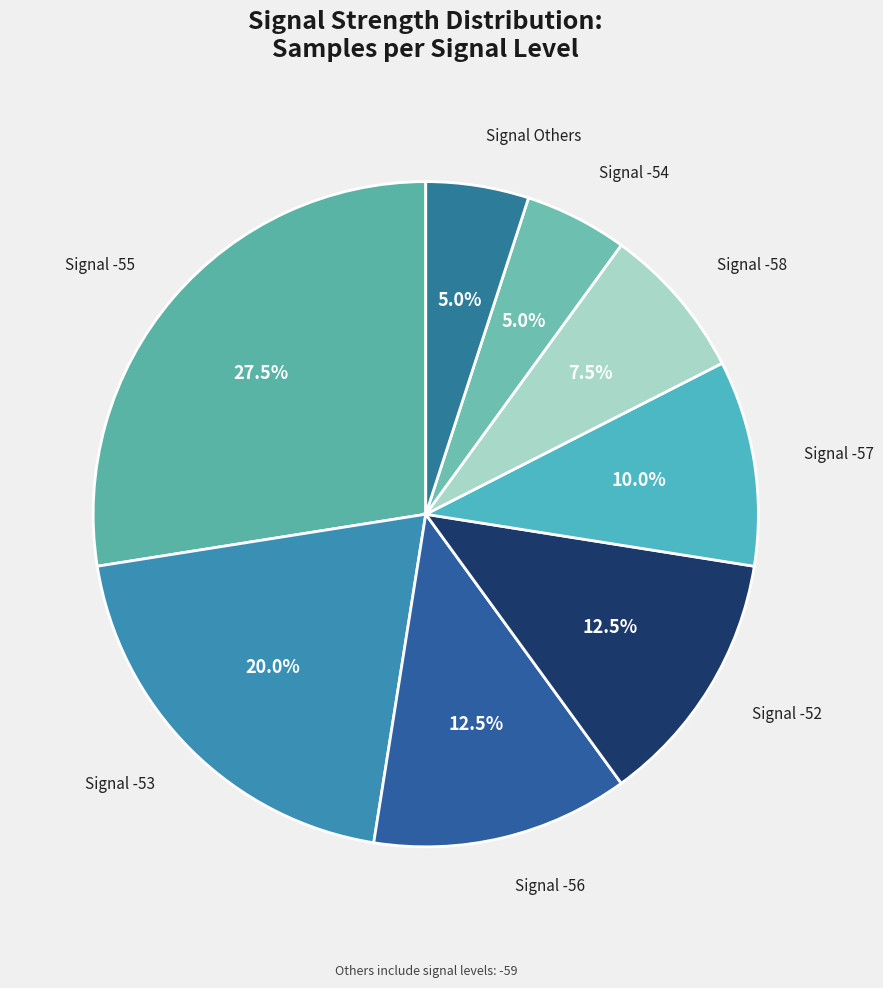

Count the number of slices in the pie.

8